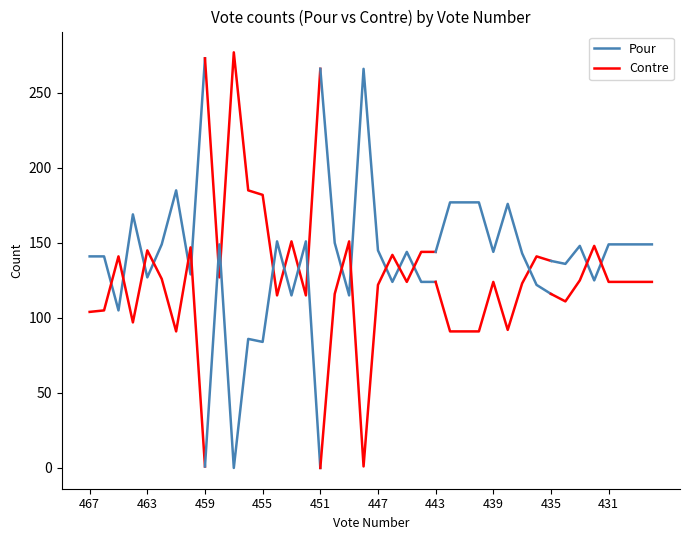

What are all the series names shown in the legend?

Pour, Contre